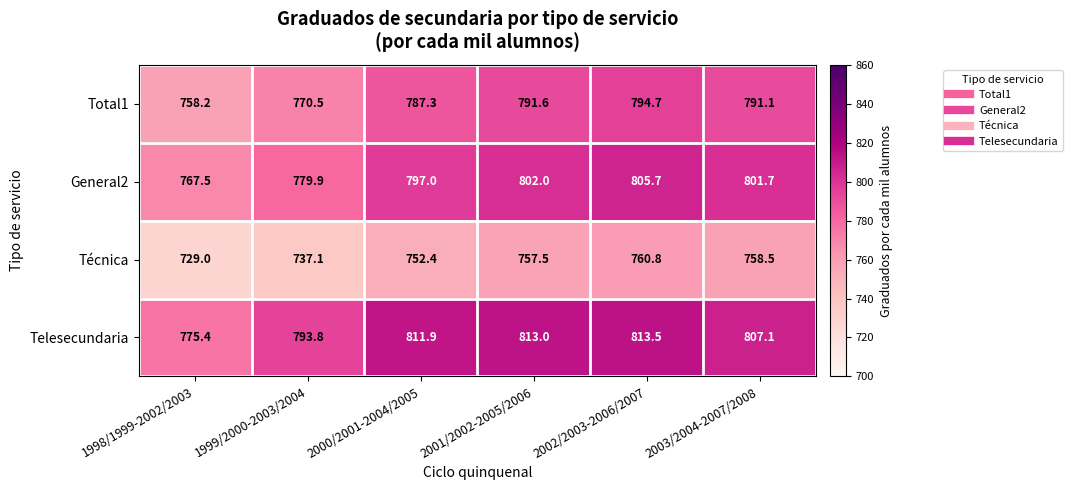

What is the sum of the Técnica values at 2000/2001-2004/2005 and 2003/2004-2007/2008?

1510.9